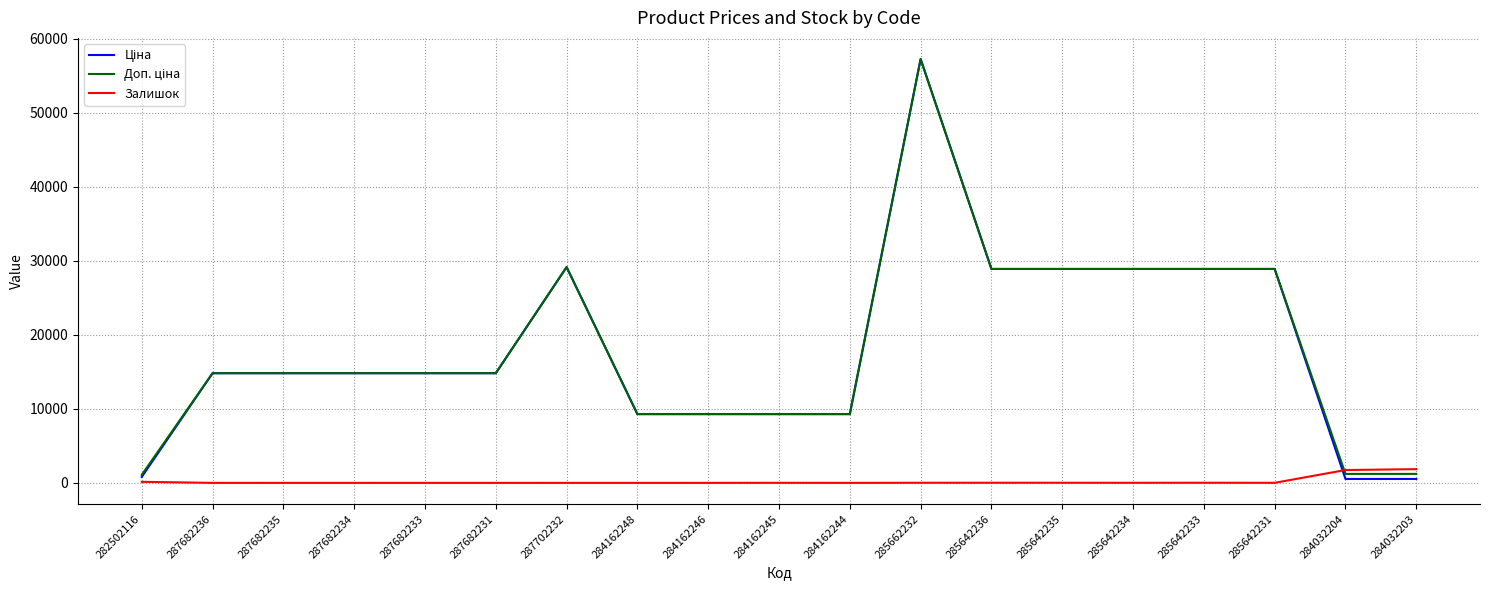

Count the number of categories in the chart.

19